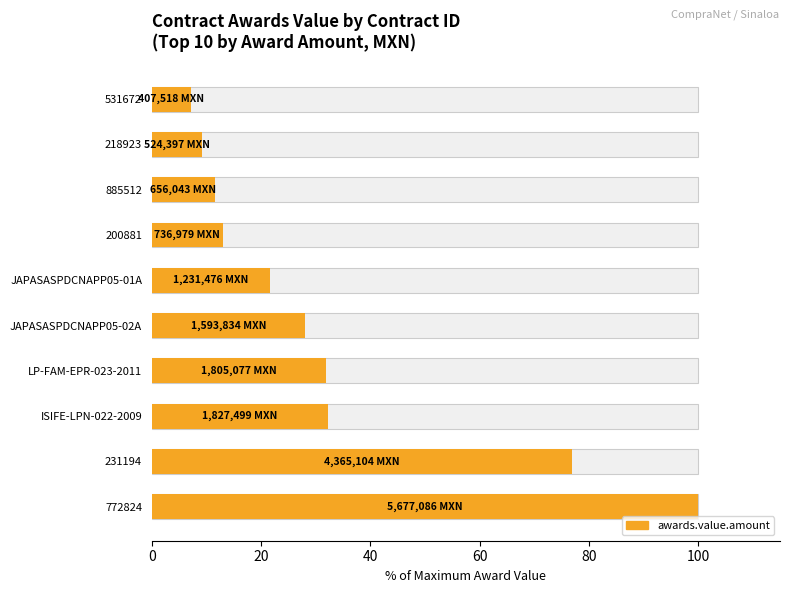

Does the chart contain any negative values?

No